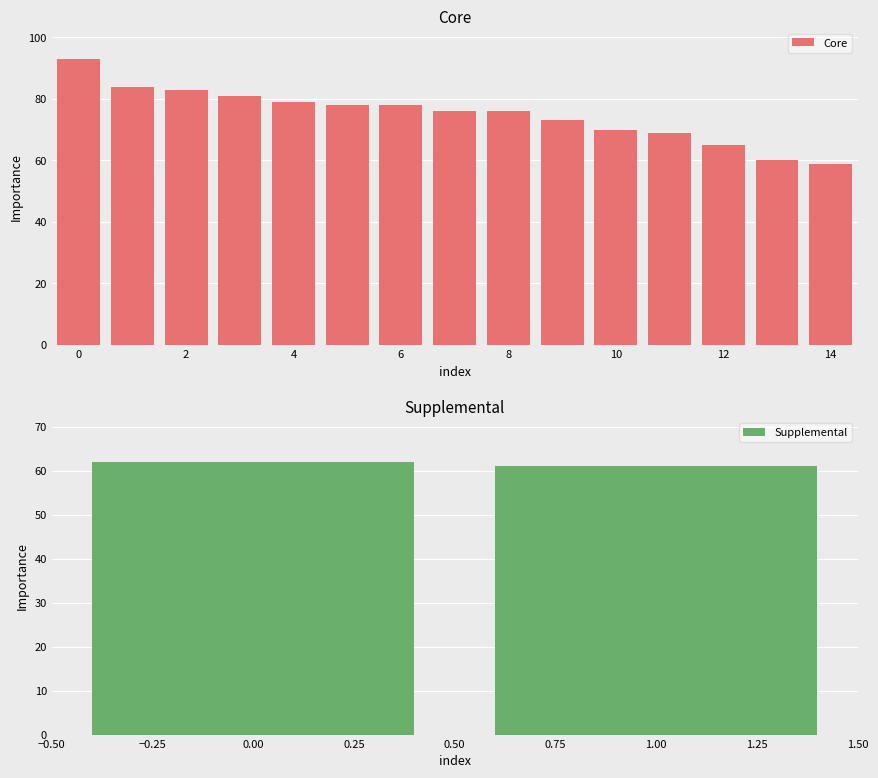

The value at 4 is 43. True or false?

False